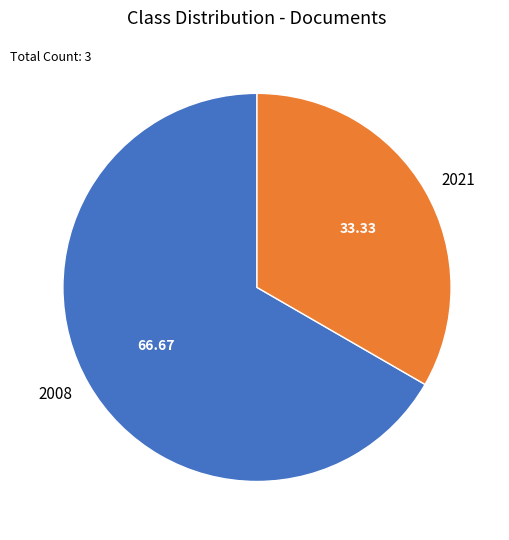

Rank the categories by value from highest to lowest.

2008, 2021